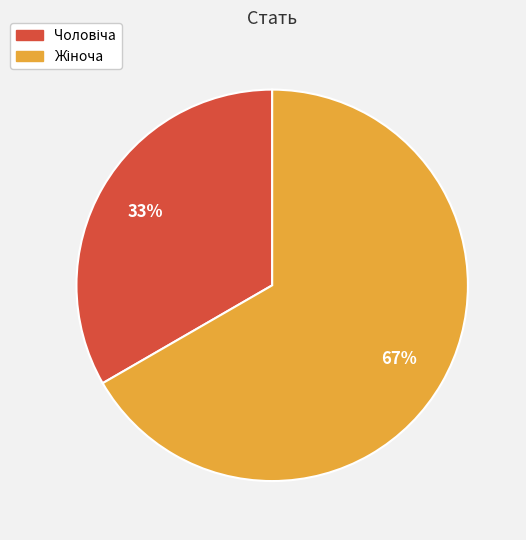

How many segments does this pie chart have?

2